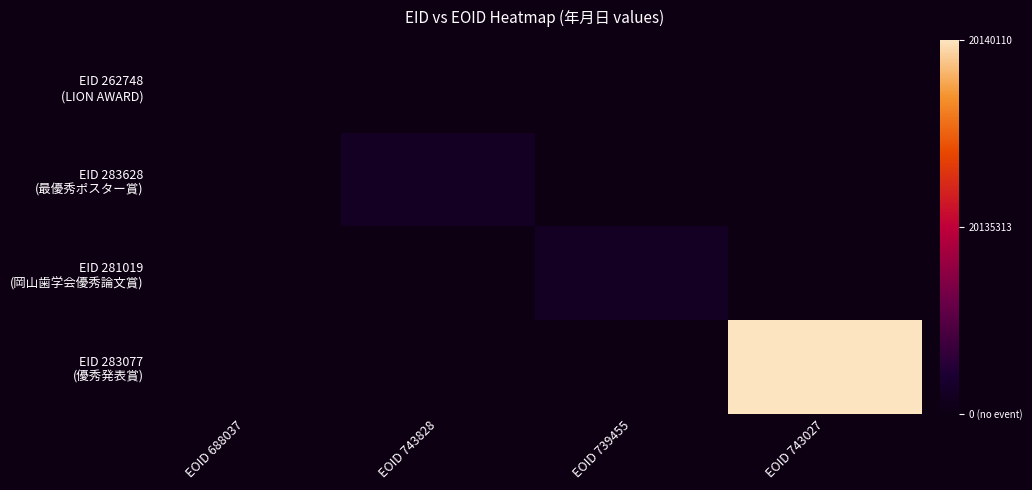

Which has a higher value, EOID 743828 or EOID 688037?

EOID 743828